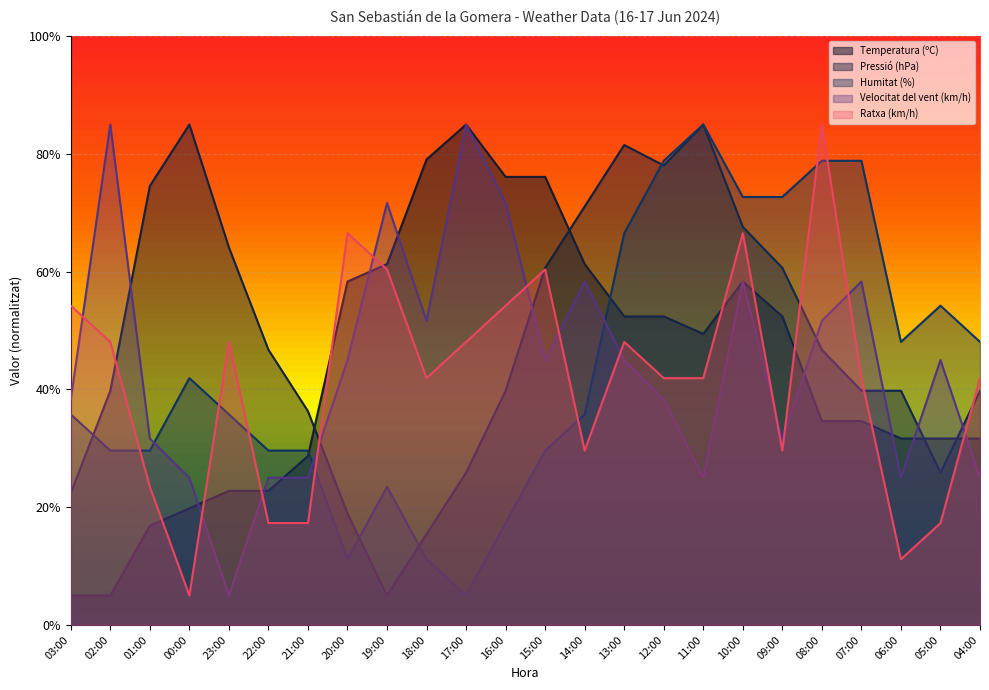

What is the label of the 8th point from the right?

11:00